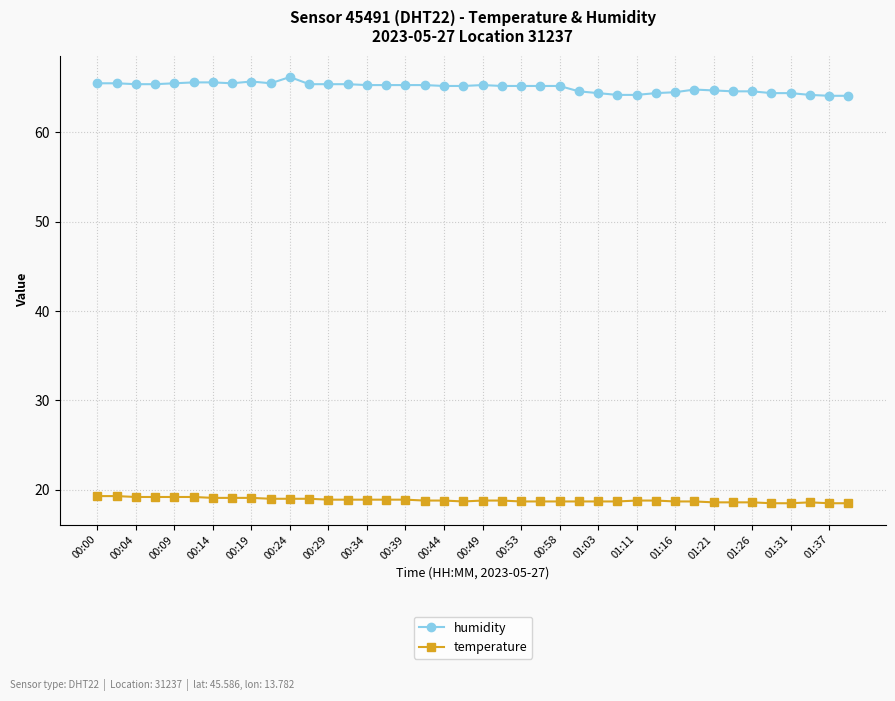

At how many categories does at least one series exceed 28?

40